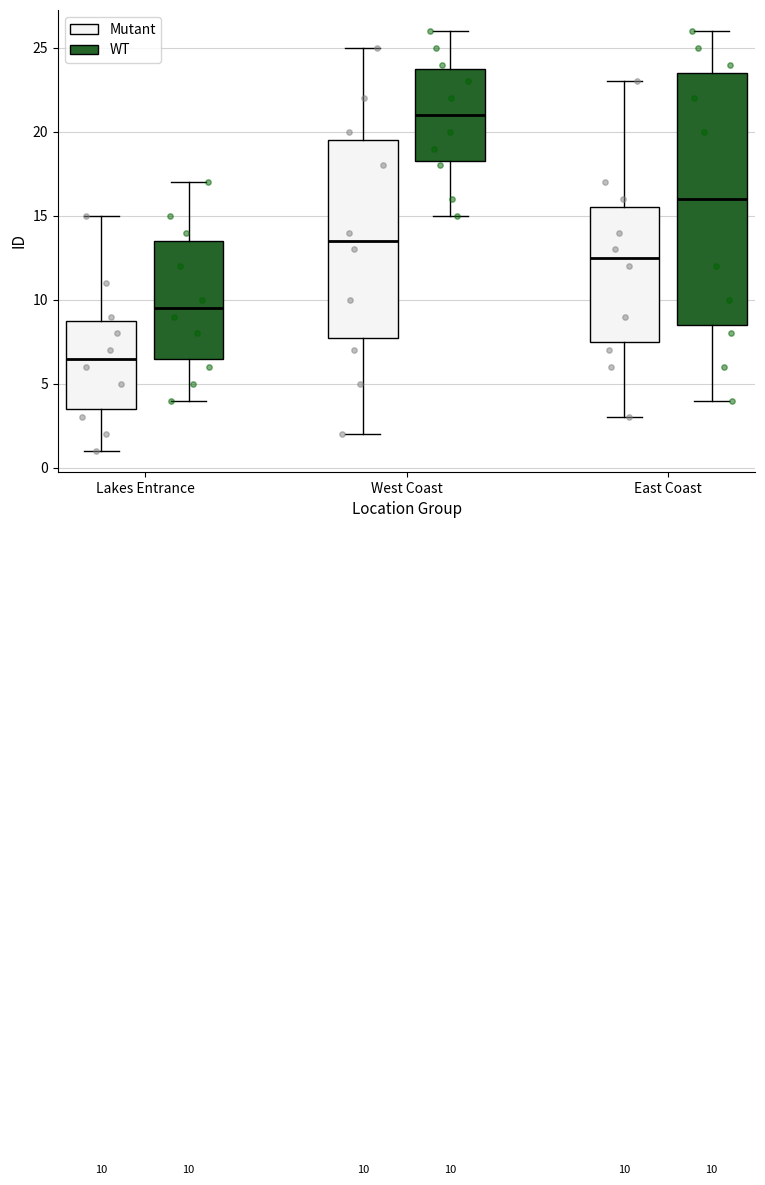

Which box's median line is the highest?

West Coast (WT)